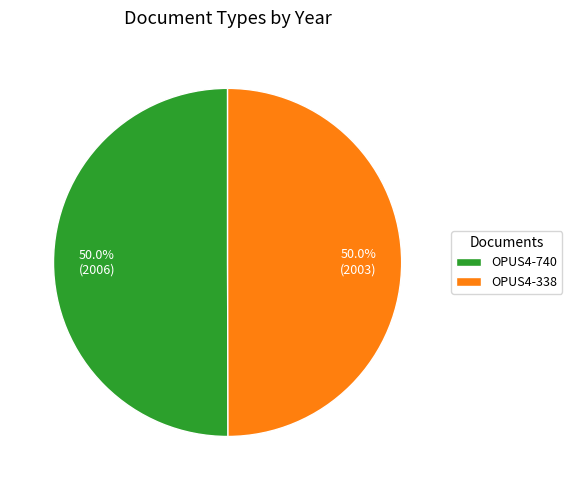

Combined, what portion of the pie is OPUS4-338 and OPUS4-740?

100.0%